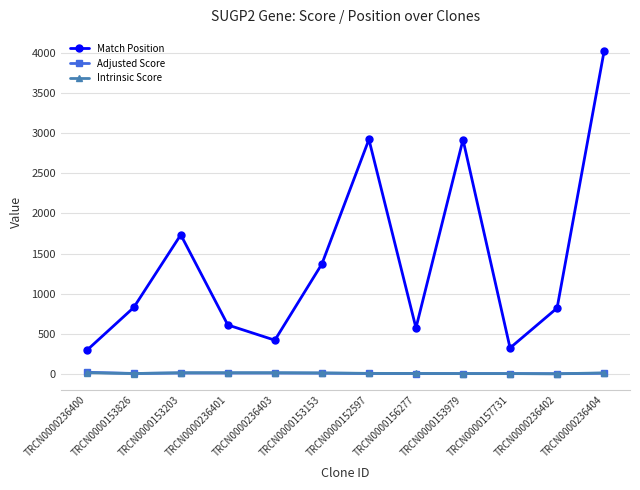

Which label corresponds to the largest value in the chart?

TRCN0000236404